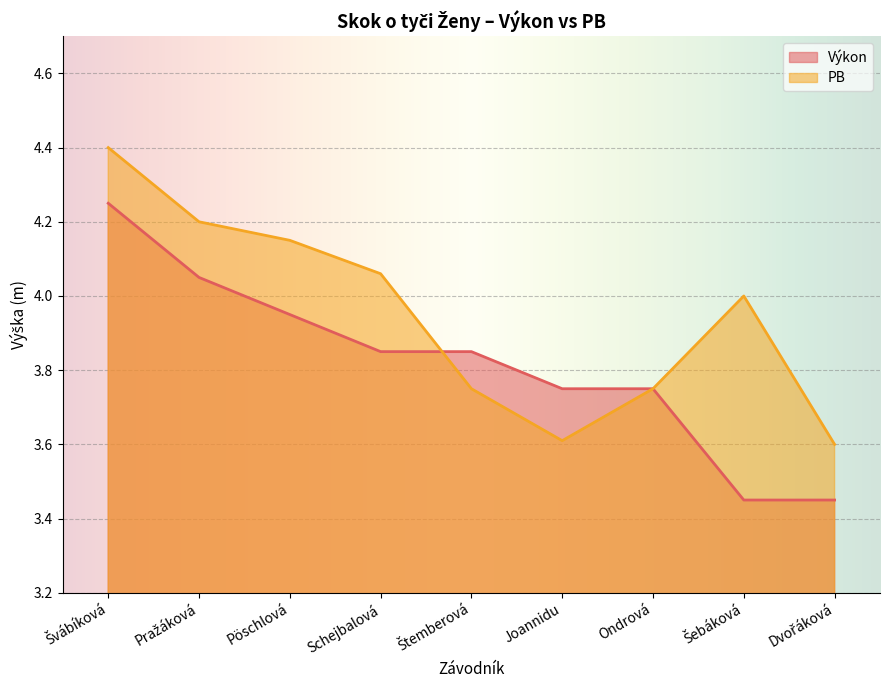

Reading left to right, transcribe all the data shown in this chart.

Výkon: 4.2	4.0	4.0	3.9	3.9	3.8	3.8	3.5	3.5
PB: 4.4	4.2	4.2	4.1	3.8	3.6	3.8	4.0	3.6